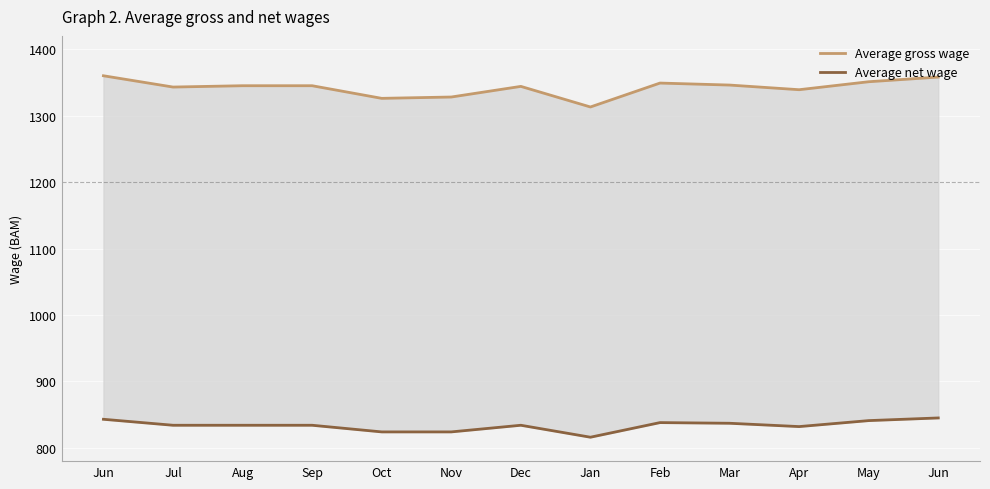

Is the value of Average net wage at Jan greater than the value of Average gross wage at Oct?

No